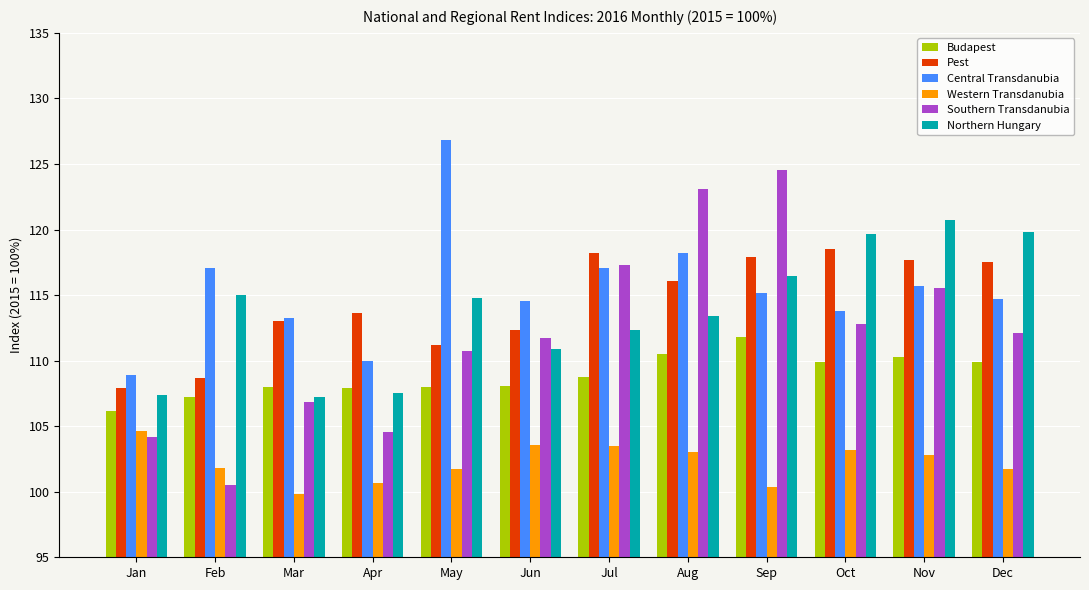

What is the value of the Southern Transdanubia bar at the 7th from the left?

117.3